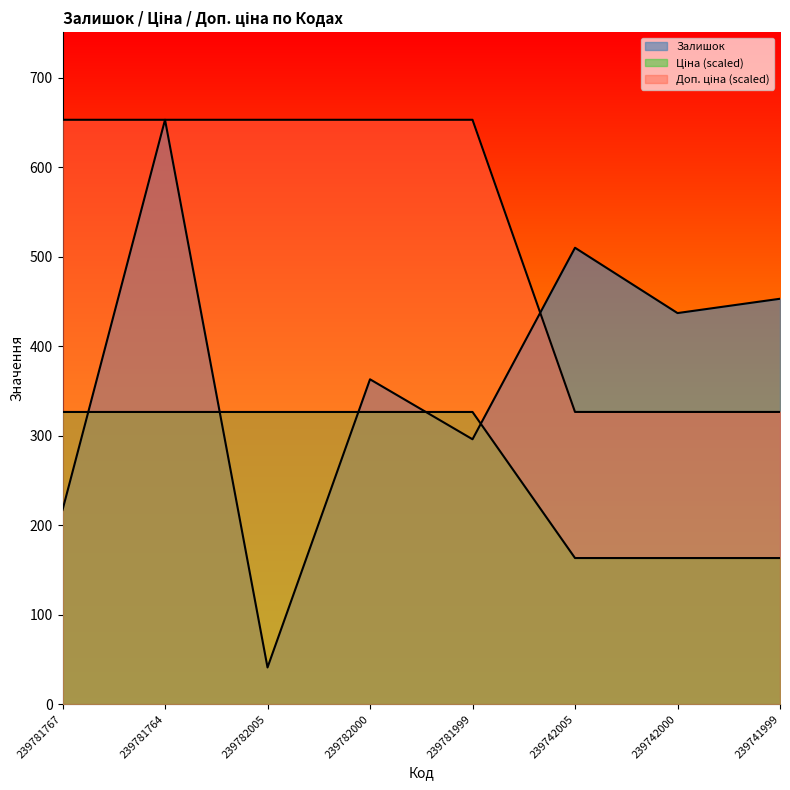

Which series has the largest total across all categories?

Доп. ціна